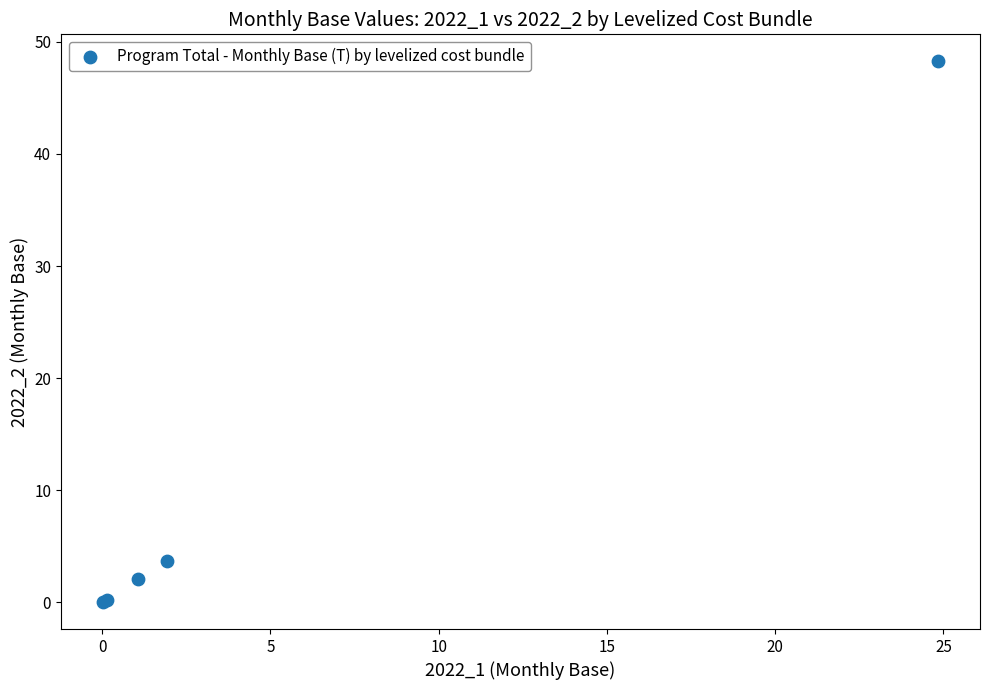

What Y value in the scatter plot is closest to 24?

3.7